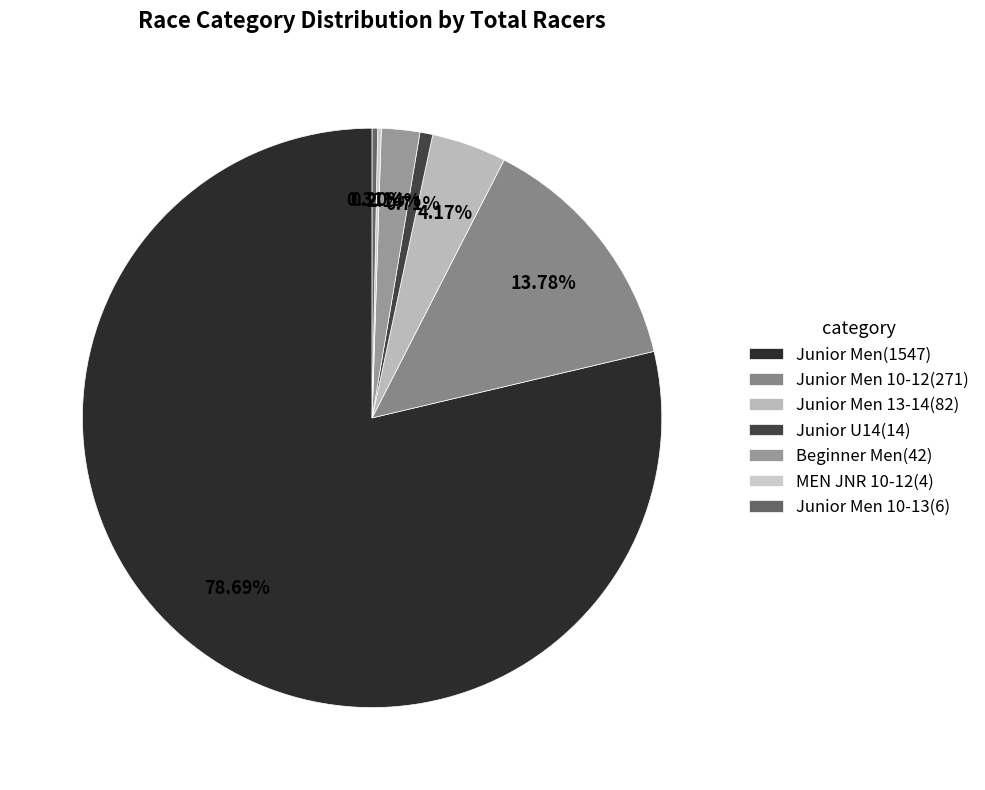

Which category has the smallest portion of the pie?

MEN JNR 10-12